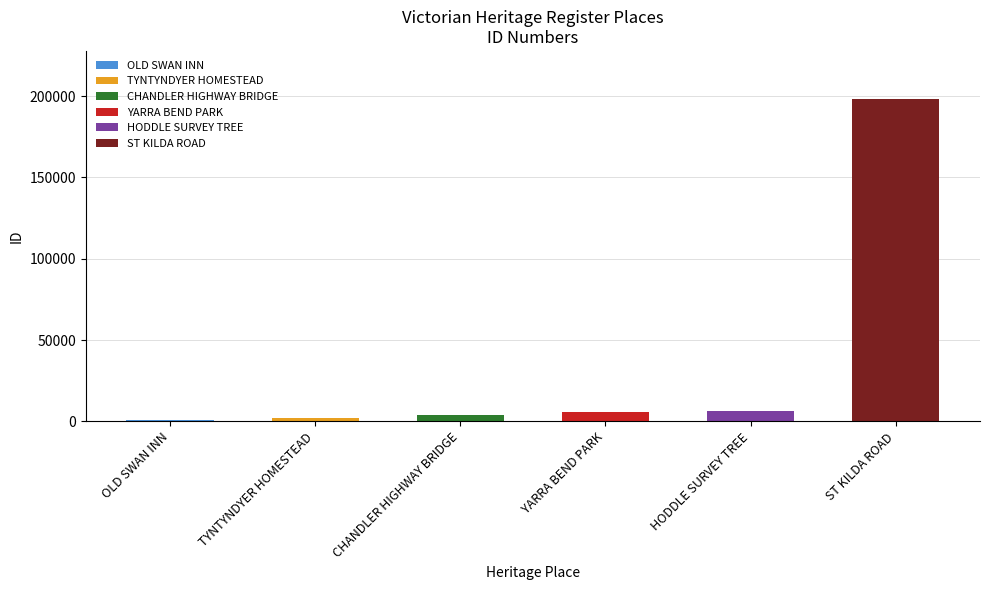

What is the difference between the maximum and minimum values?

197536